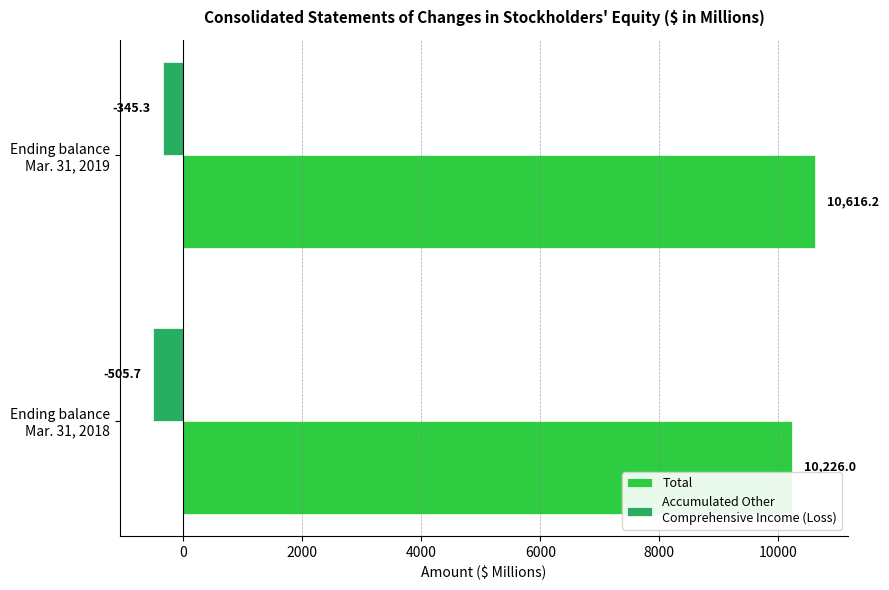

Count the number of data series in this chart.

2